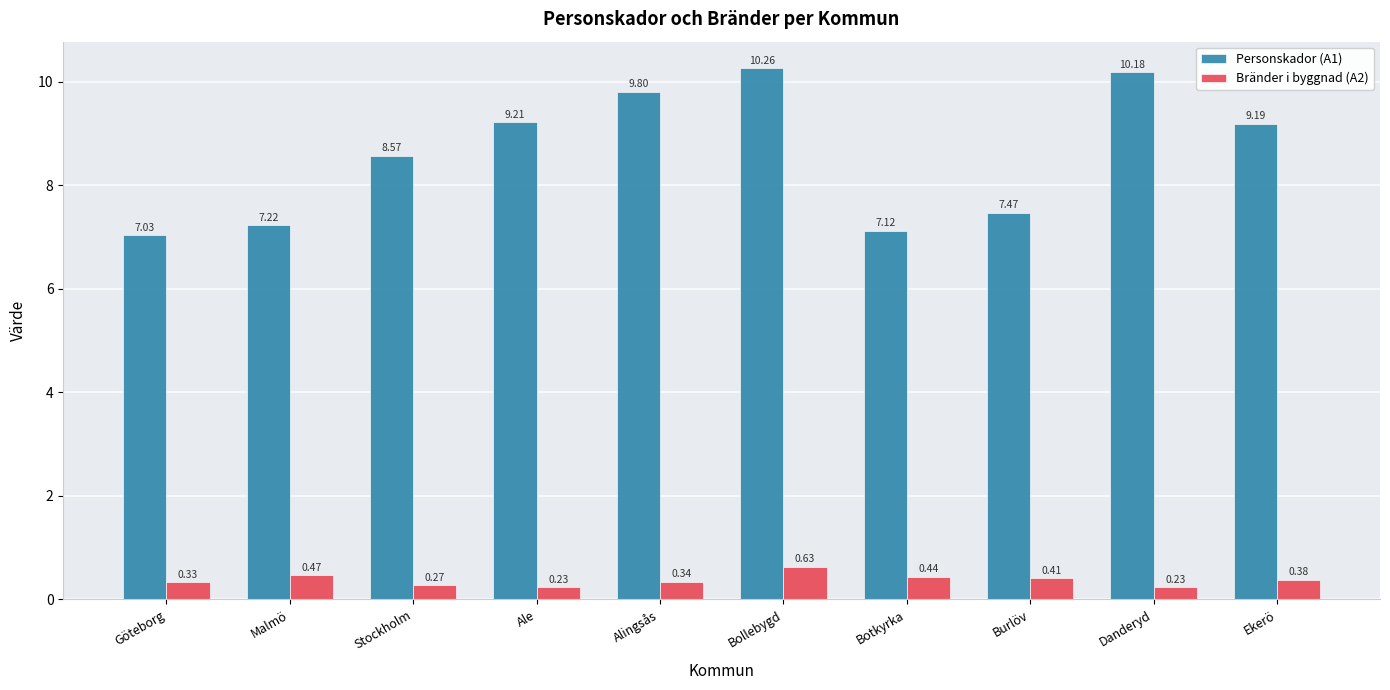

Is the value of Bränder i byggnad (A2) at Alingsås greater than the value of Personskador (A1) at Ale?

No